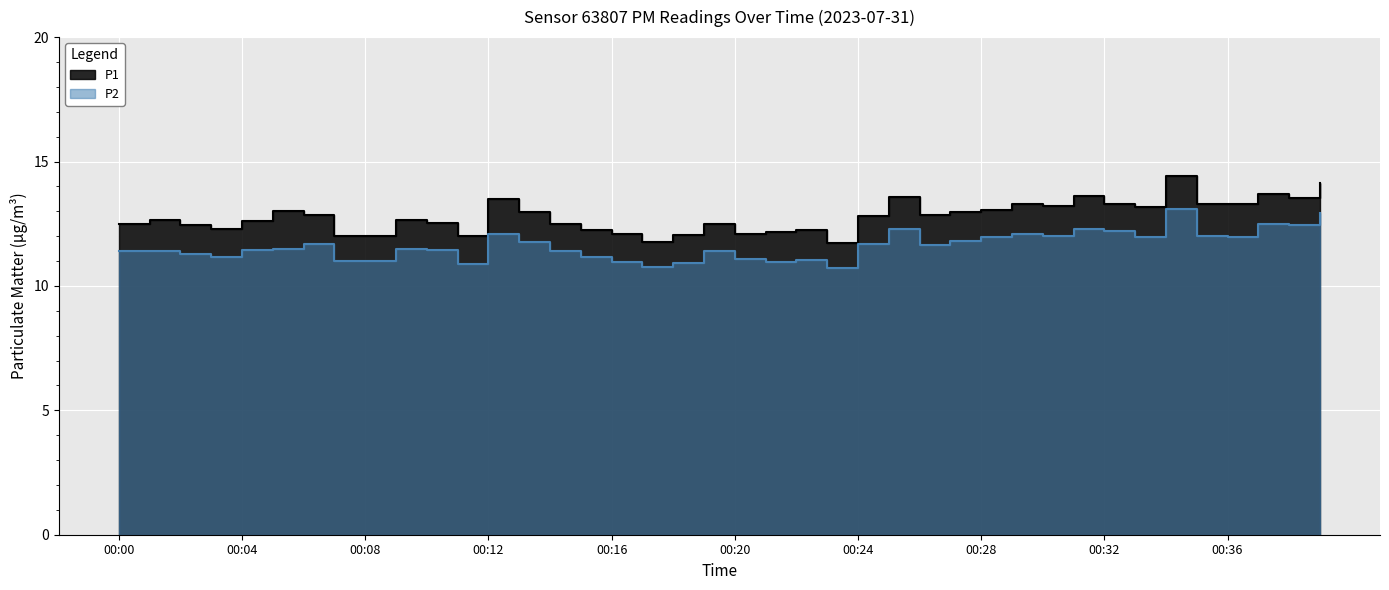

How many interior local peaks does the P2 series have?

10